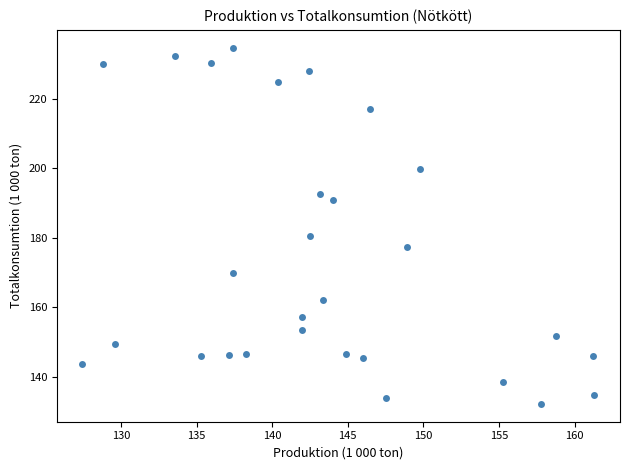

What Y value in the scatter plot is closest to 183?

180.4